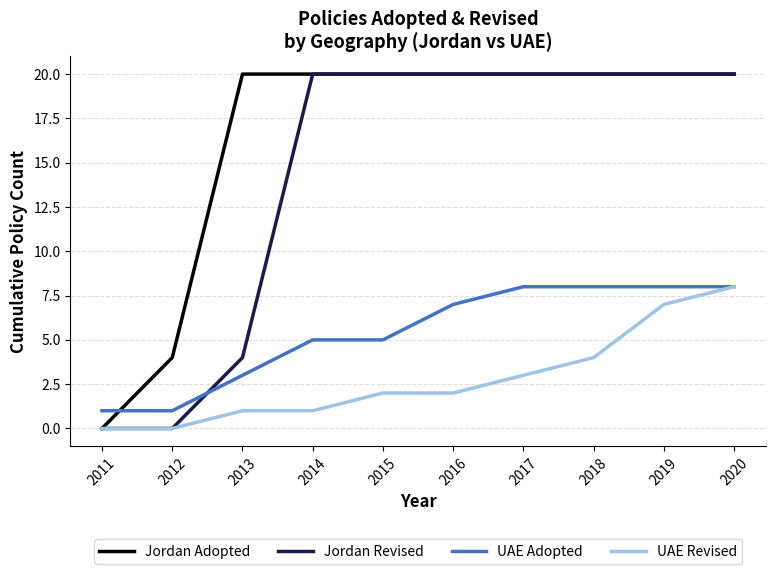

Does the chart display data point markers on the line(s)?

No